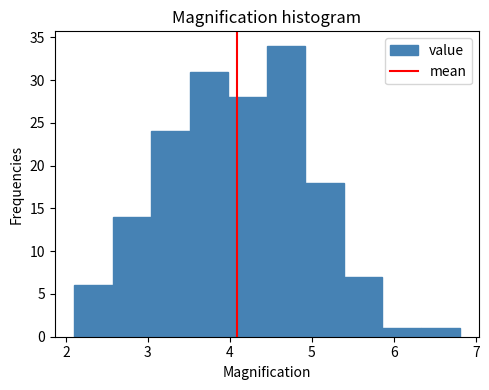

Reading left to right, transcribe this chart: for each bar, give the range it covers on the x-axis and its height. Neither the bar edges nor the heights are printed on the chart, so give them approximately, as read against the axes.

2.10 to 2.57: 6
2.57 to 3.04: 14
3.04 to 3.51: 24
3.51 to 3.98: 31
3.98 to 4.45: 28
4.45 to 4.92: 34
4.92 to 5.39: 18
5.39 to 5.86: 7
5.86 to 6.33: 1
6.33 to 6.80: 1